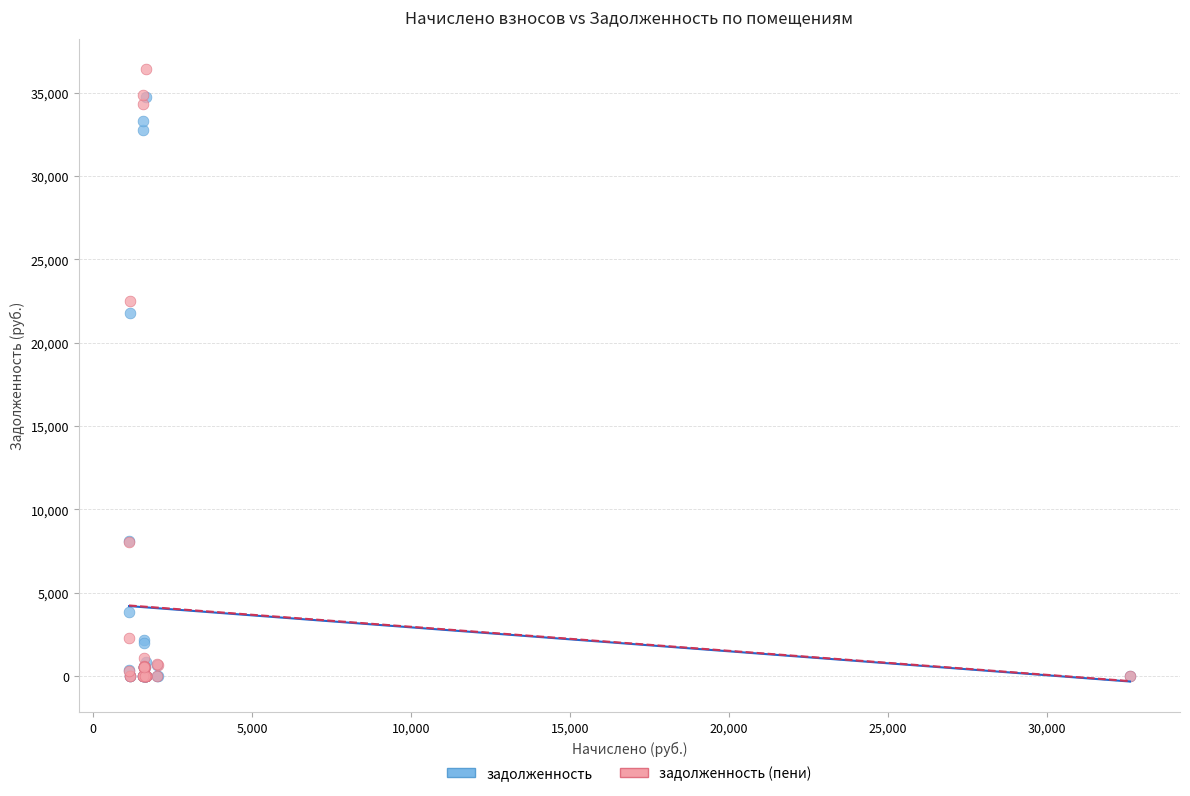

In the задолженность (пени) series, what Y value is closest to 18198?

22492.0